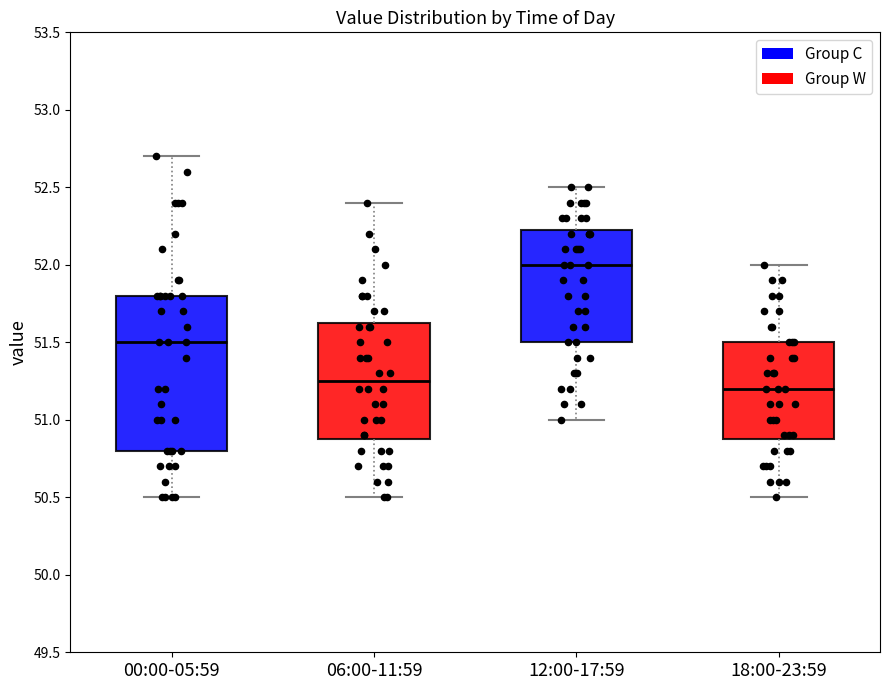

Reading left to right, read every box against the y-axis: the position of its median line, the range the box covers, and the ends of its whiskers. The values are not printed on the chart, so give them approximately, as read against the axis.

00:00-05:59: median 51.50, box 50.80 to 51.80, whiskers 50.50 to 52.70
06:00-11:59: median 51.25, box 50.90 to 51.65, whiskers 50.50 to 52.40
12:00-17:59: median 52.00, box 51.50 to 52.25, whiskers 51.00 to 52.50
18:00-23:59: median 51.20, box 50.90 to 51.50, whiskers 50.50 to 52.00